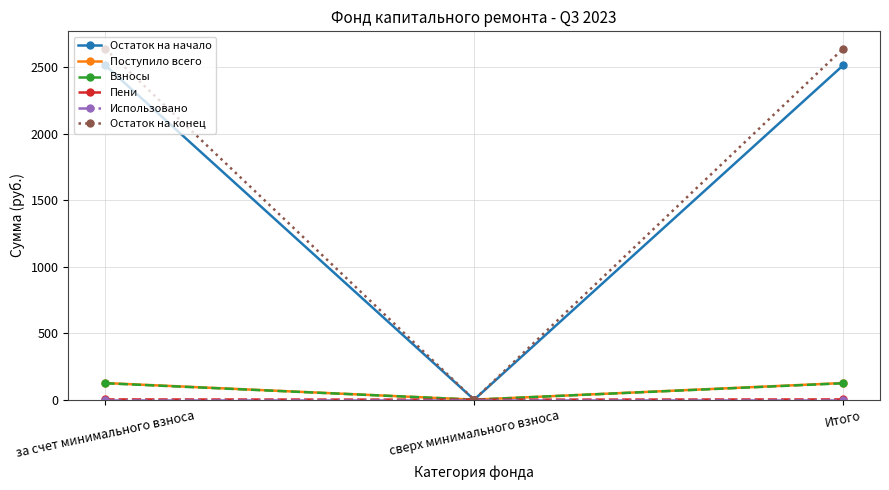

What is the label of the 3rd point from the right?

за счет минимального взноса